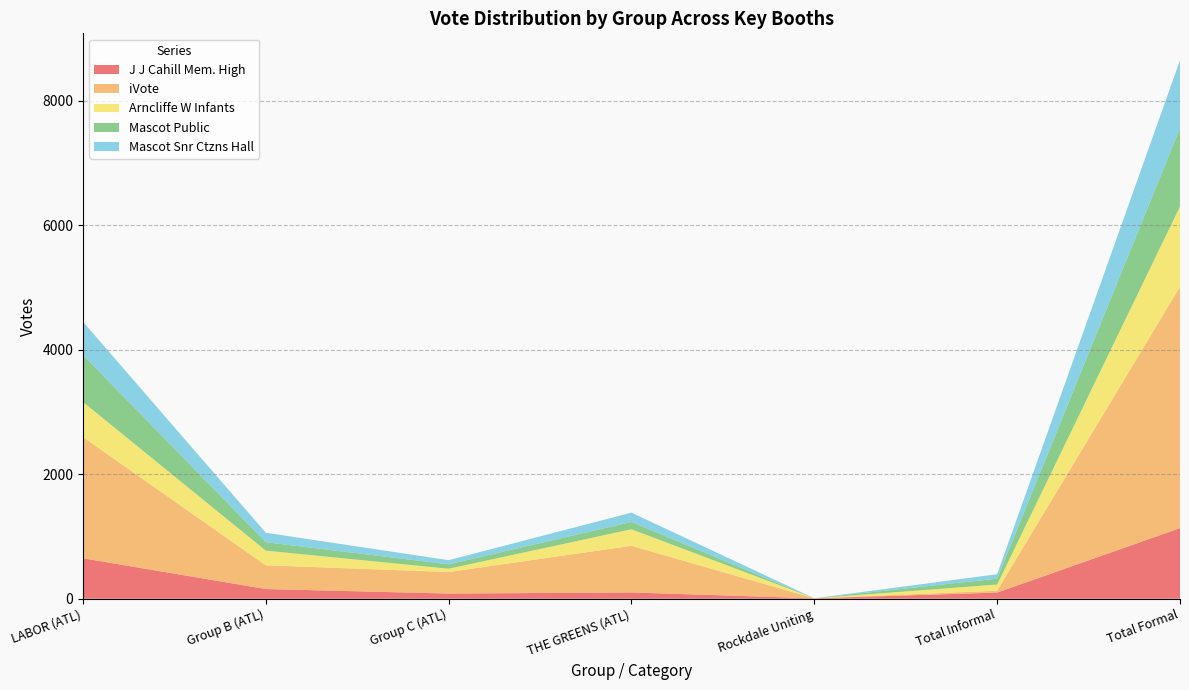

Reading left to right, what are all the values shown in this chart?

J J Cahill Mem. High: LABOR (ATL)=650	Group B (ATL)=156	Group C (ATL)=83	THE GREENS (ATL)=101	Rockdale Uniting=7	Total Informal=99	Total Formal=1134
iVote: LABOR (ATL)=1947	Group B (ATL)=381	Group C (ATL)=346	THE GREENS (ATL)=749	Rockdale Uniting=0	Total Informal=30	Total Formal=3877
Arncliffe W Infants: LABOR (ATL)=564	Group B (ATL)=236	Group C (ATL)=53	THE GREENS (ATL)=266	Rockdale Uniting=0	Total Informal=99	Total Formal=1289
Mascot Public: LABOR (ATL)=756	Group B (ATL)=135	Group C (ATL)=71	THE GREENS (ATL)=117	Rockdale Uniting=0	Total Informal=95	Total Formal=1259
Mascot Snr Ctzns Hall: LABOR (ATL)=533	Group B (ATL)=152	Group C (ATL)=66	THE GREENS (ATL)=150	Rockdale Uniting=0	Total Informal=71	Total Formal=1090